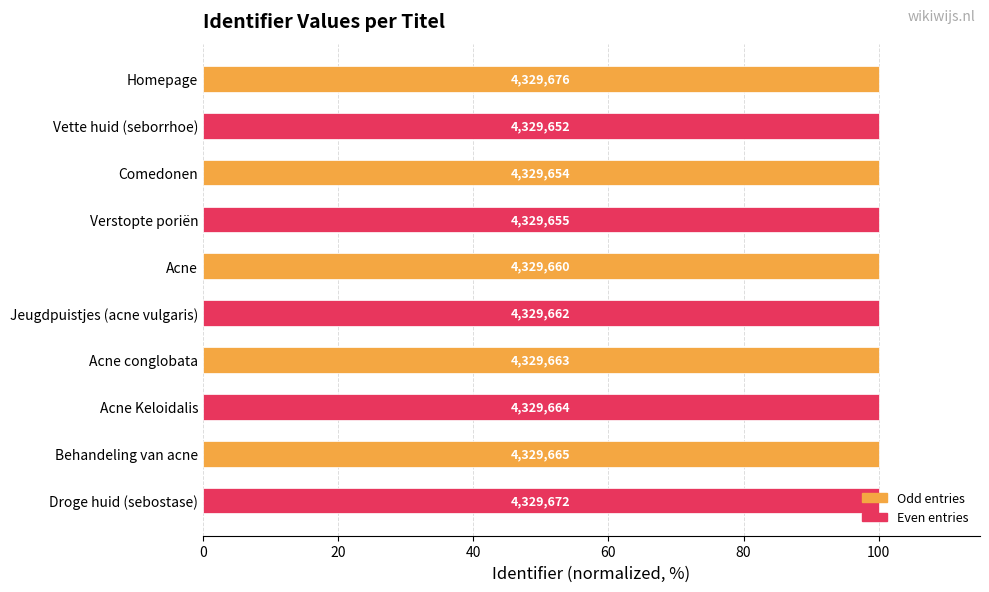

Are the bars horizontal?

Yes